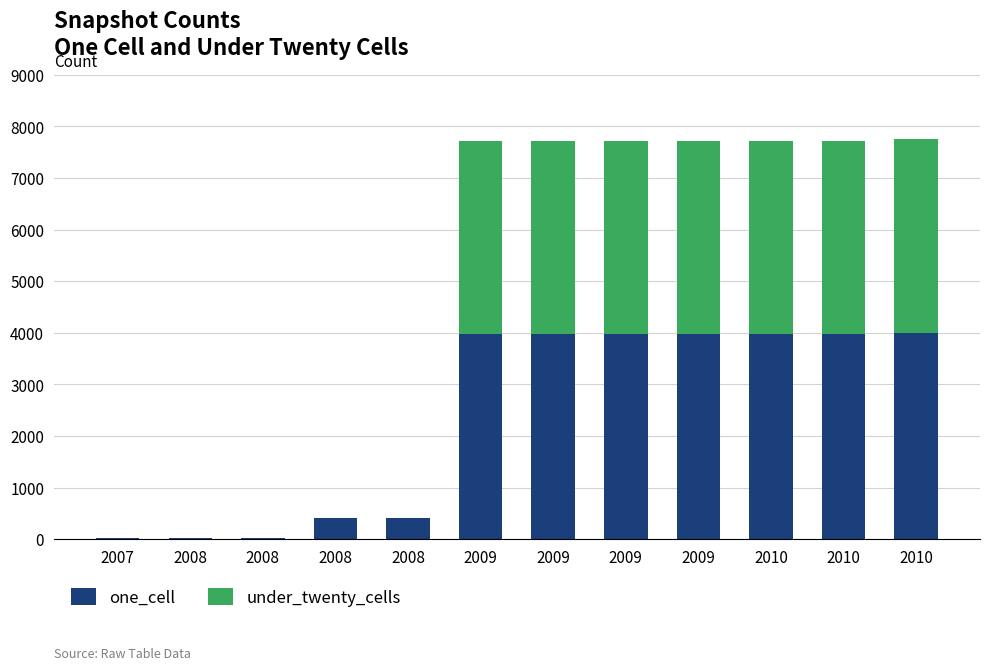

What is the difference between the maximum and minimum values in the one_cell series?

3974